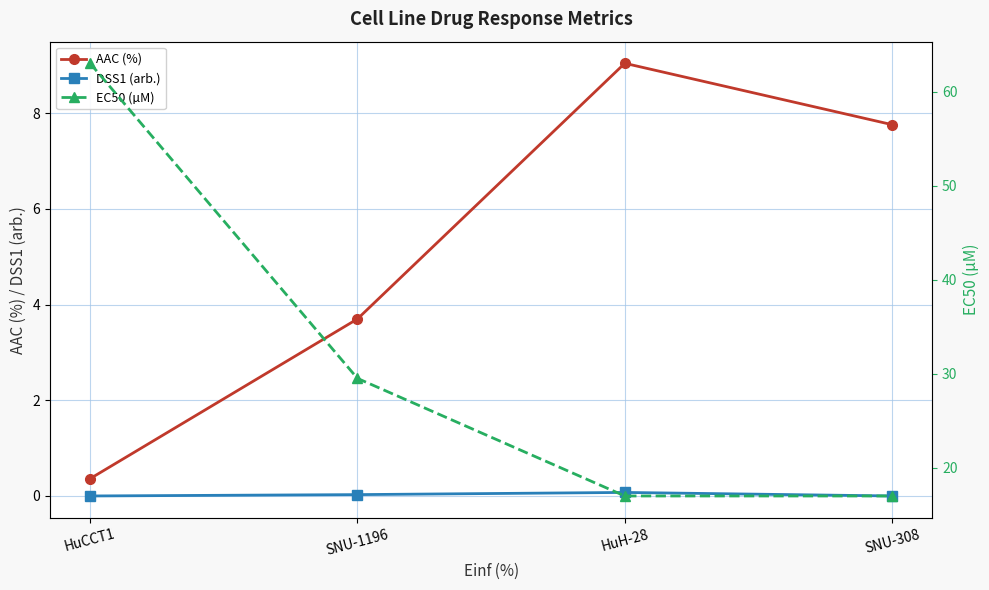

Rank the series at HuCCT1 from highest to lowest value.

EC50 (µM), AAC (%), DSS1 (arb.)